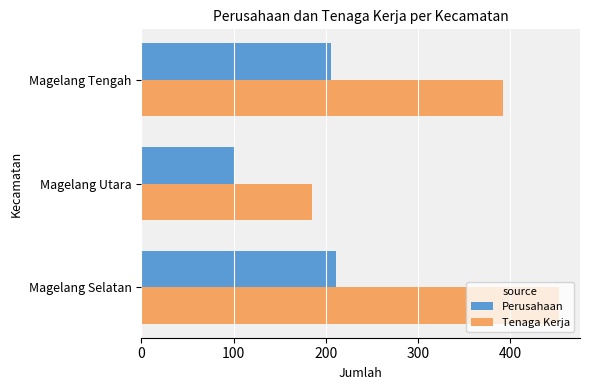

Count the Tenaga Kerja values in the range 185 to 453.

3